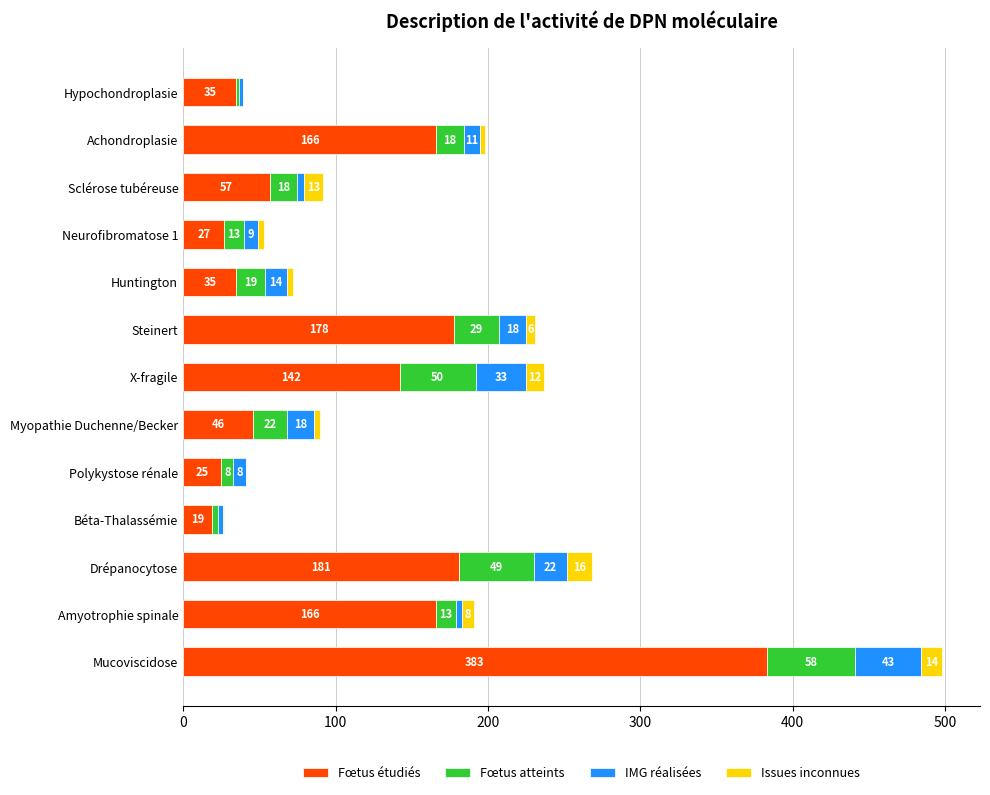

The value of Fœtus étudiés at Mucoviscidose is 84. True or false?

False